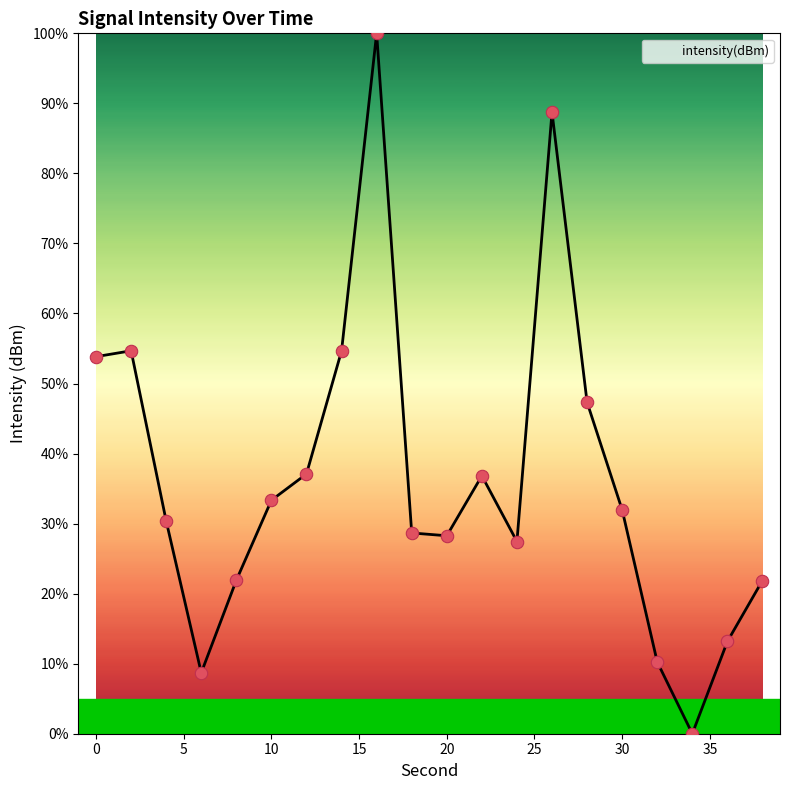

What is the difference between the maximum and minimum values?

100.0